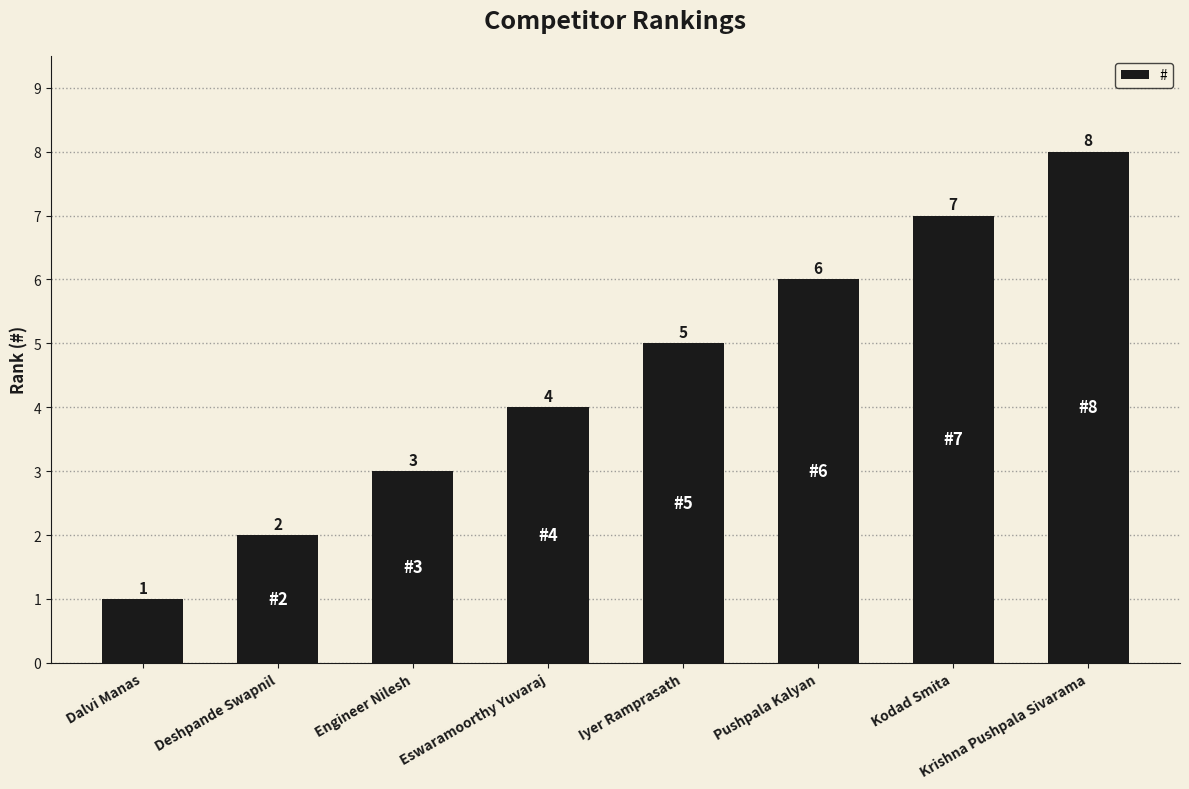

What is the label of the 7th bar from the left?

Kodad Smita